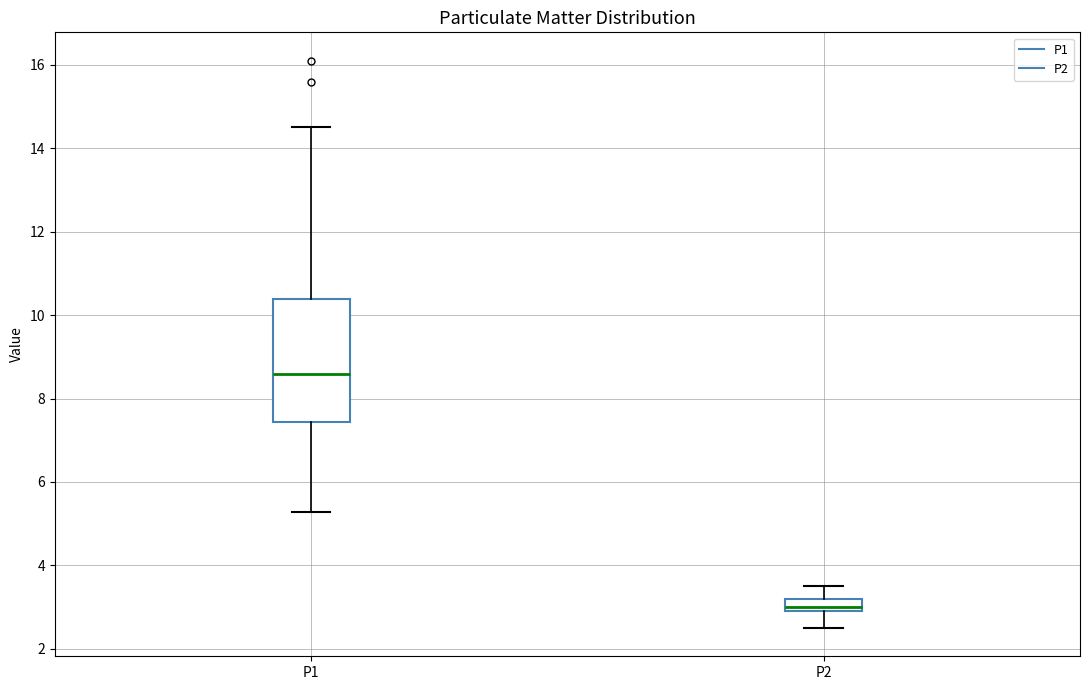

Which box's median line is the lowest?

P2